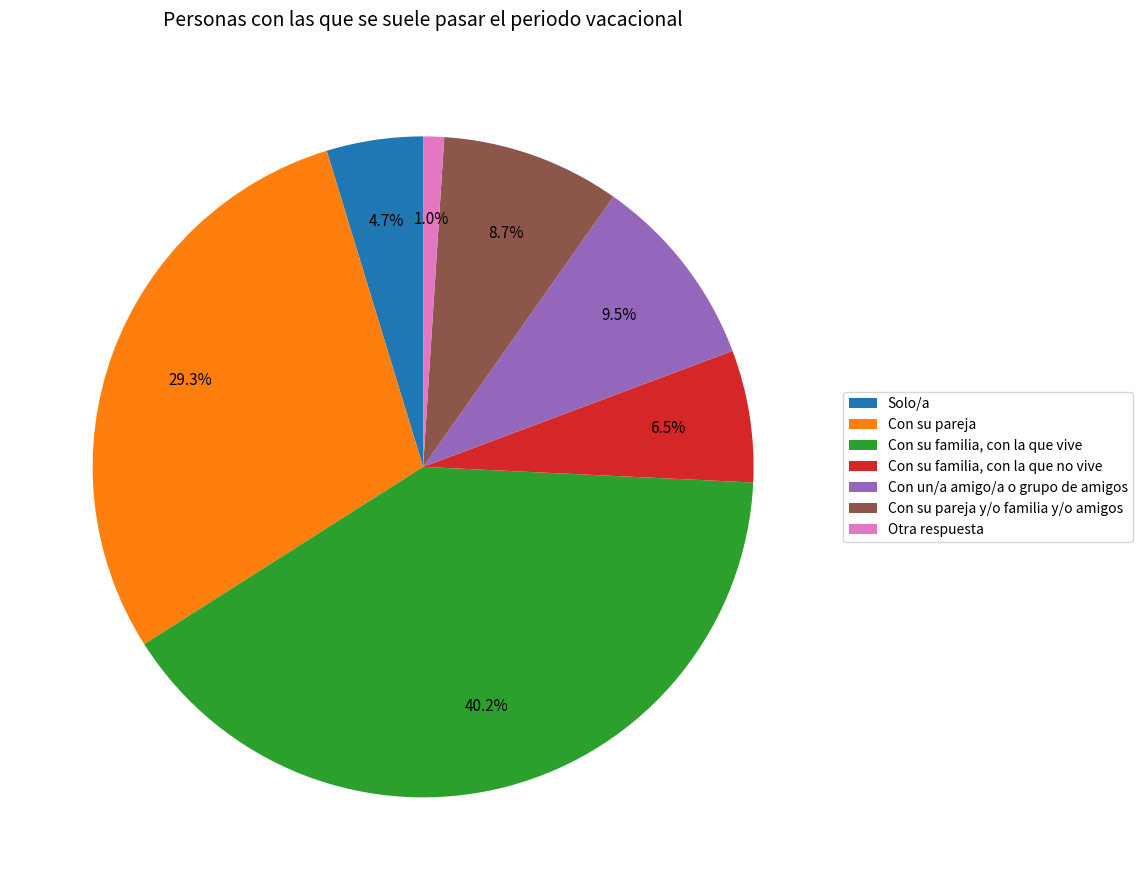

What percentage is NOT represented by Otra respuesta?

99.0%